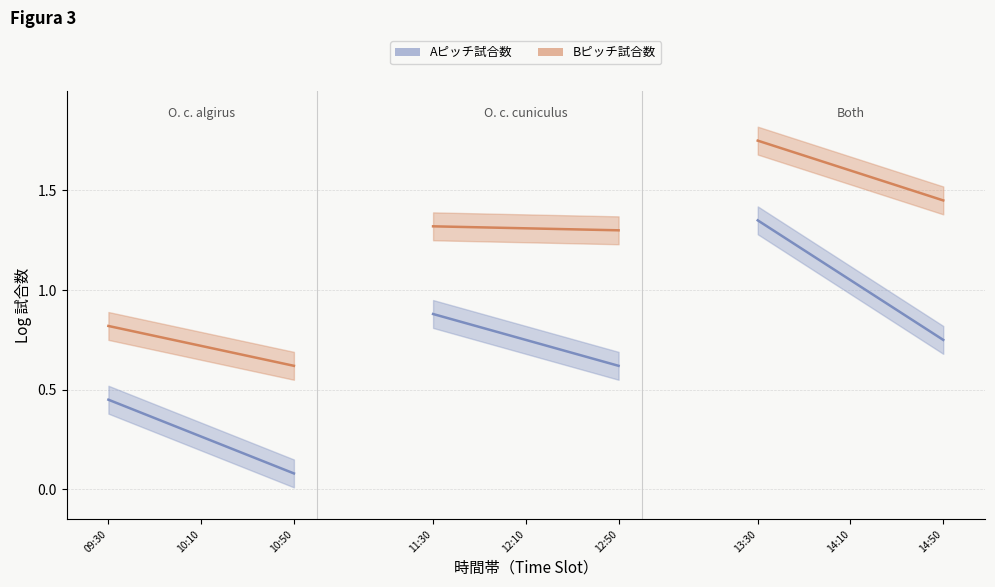

Which series has the largest total across all categories?

Bピッチ試合数